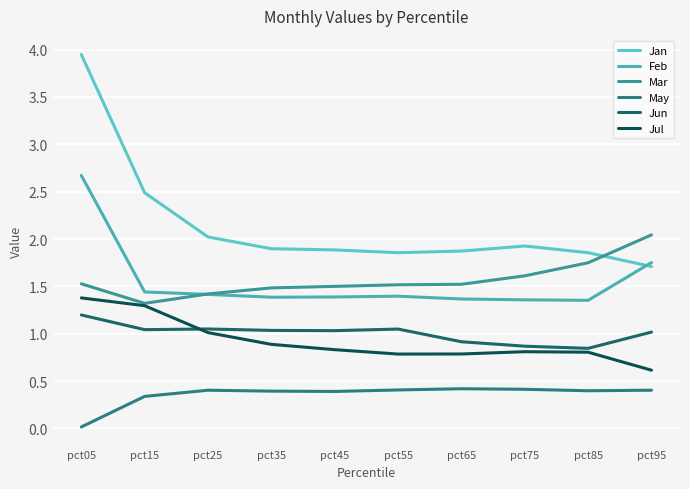

What is the sum of the Jul values at pct05 and pct75?

2.2